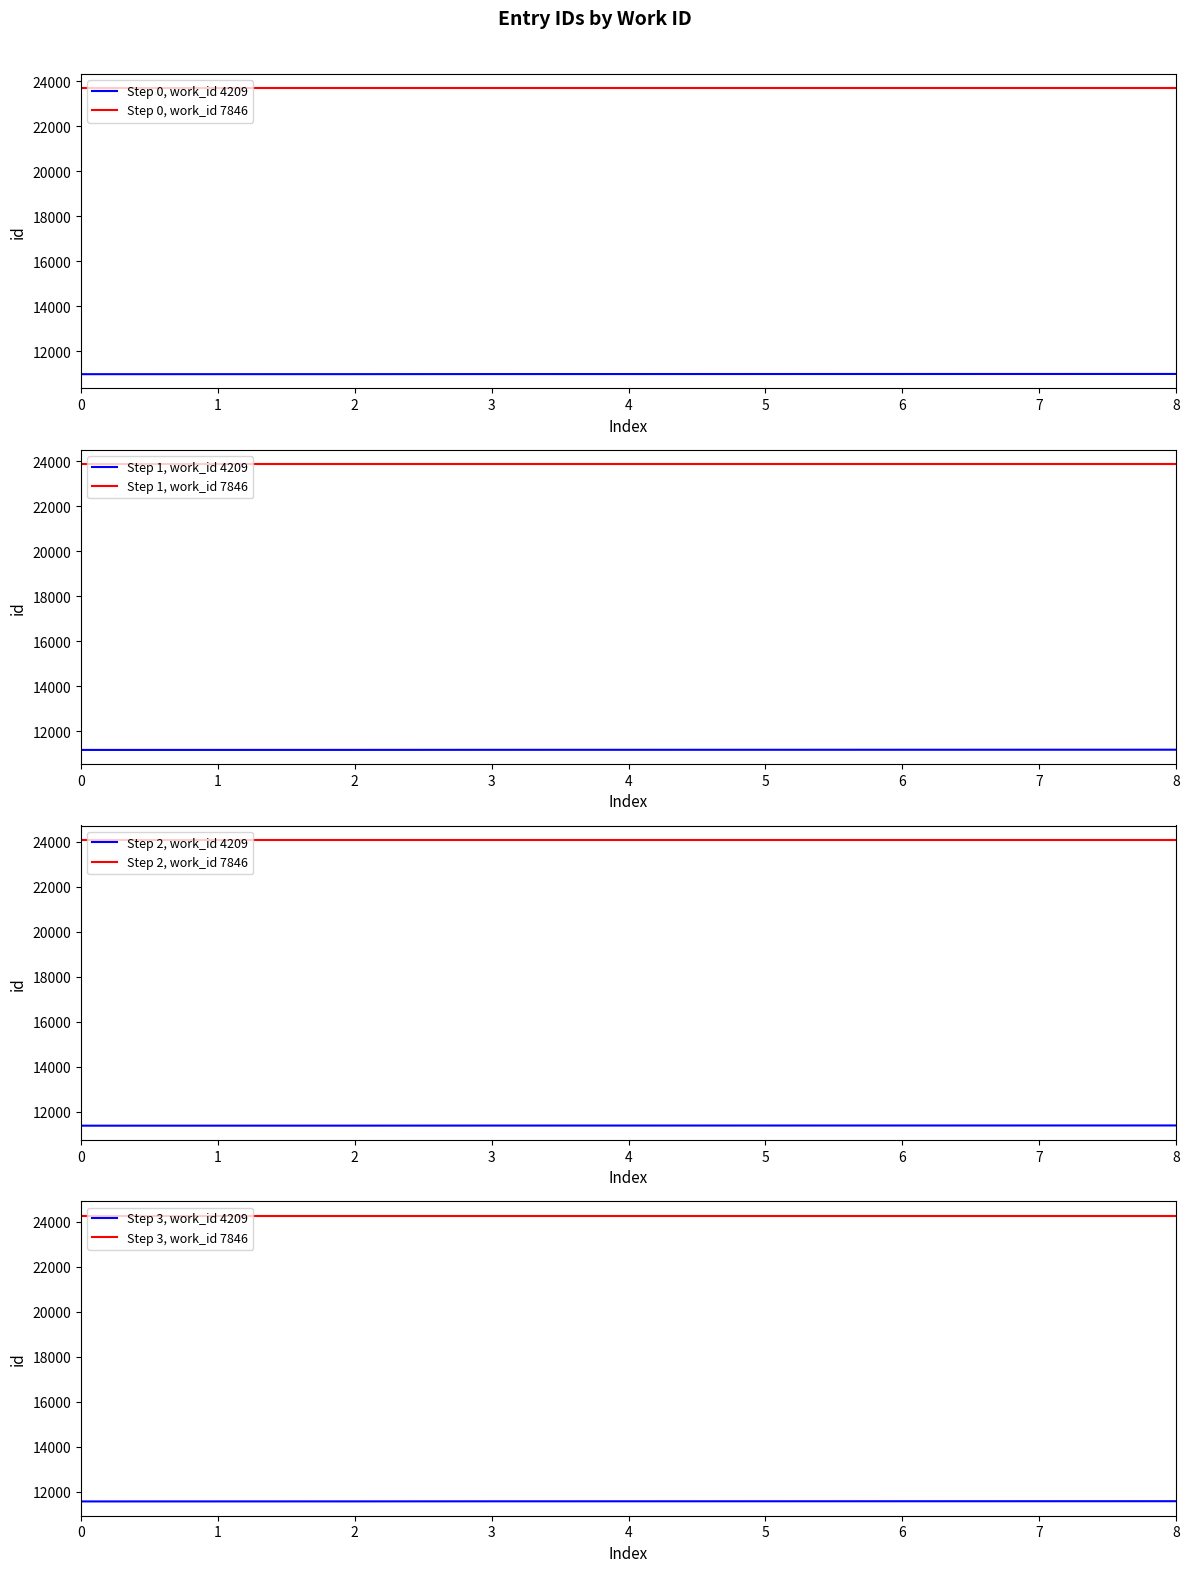

The value of Step 0, work_id 4209 at 6 is 17387. True or false?

False